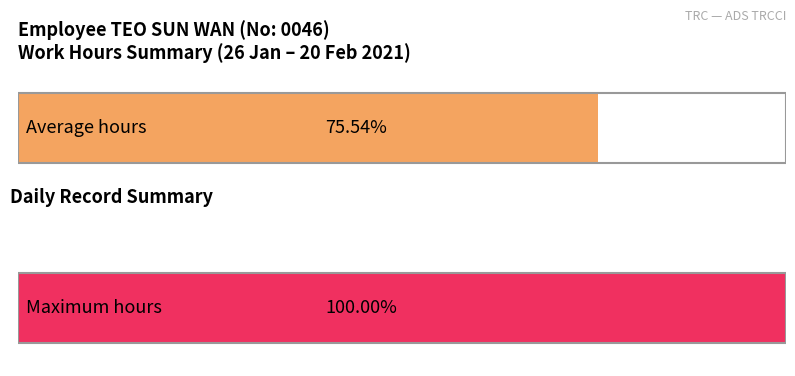

Does the chart contain stacked bars?

No